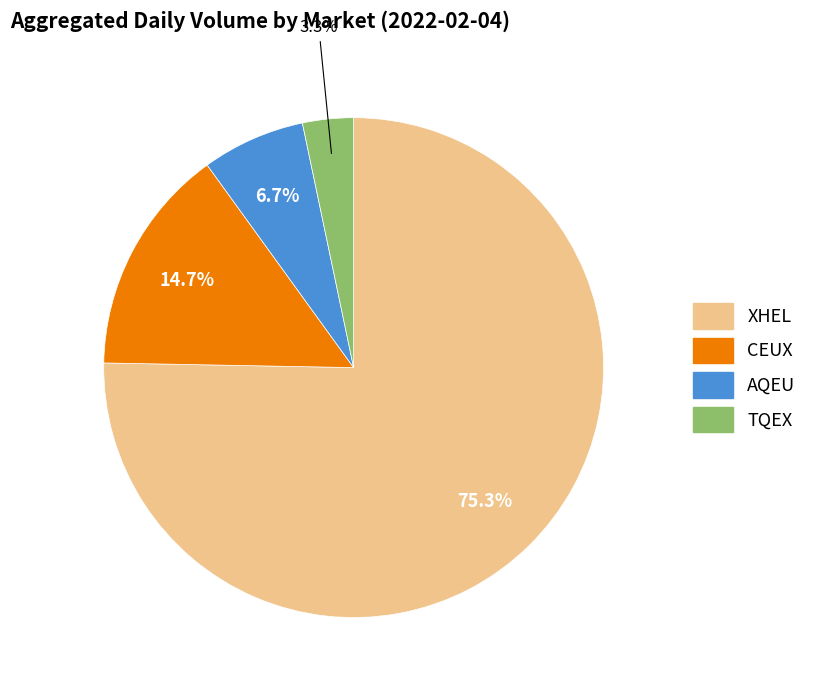

To the nearest percent, what is the combined percentage of CEUX and TQEX?

18%